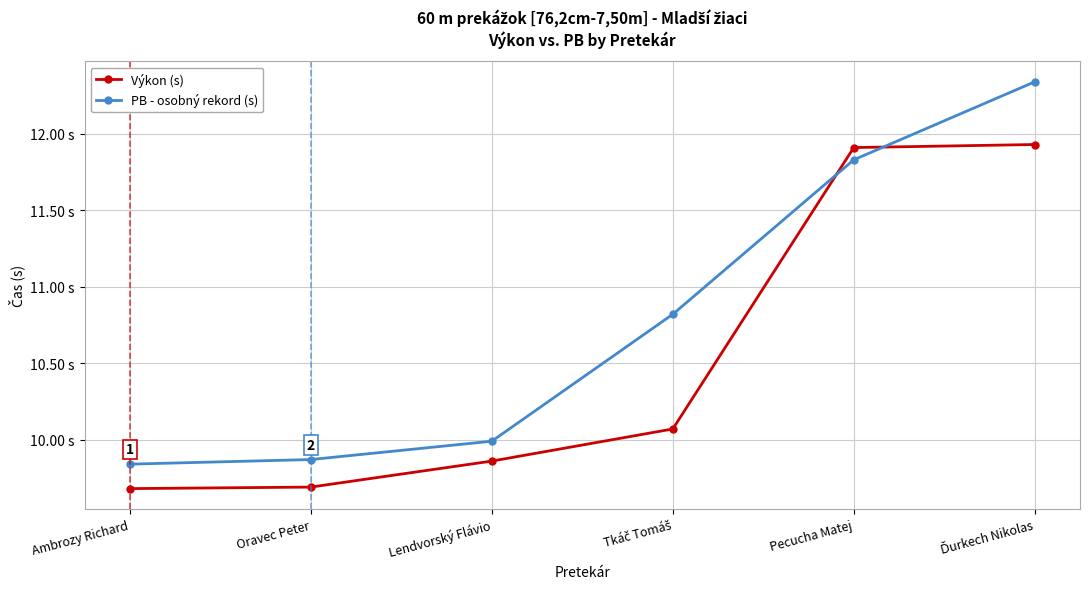

What are all the series names shown in the legend?

Výkon (s), PB - osobný rekord (s)